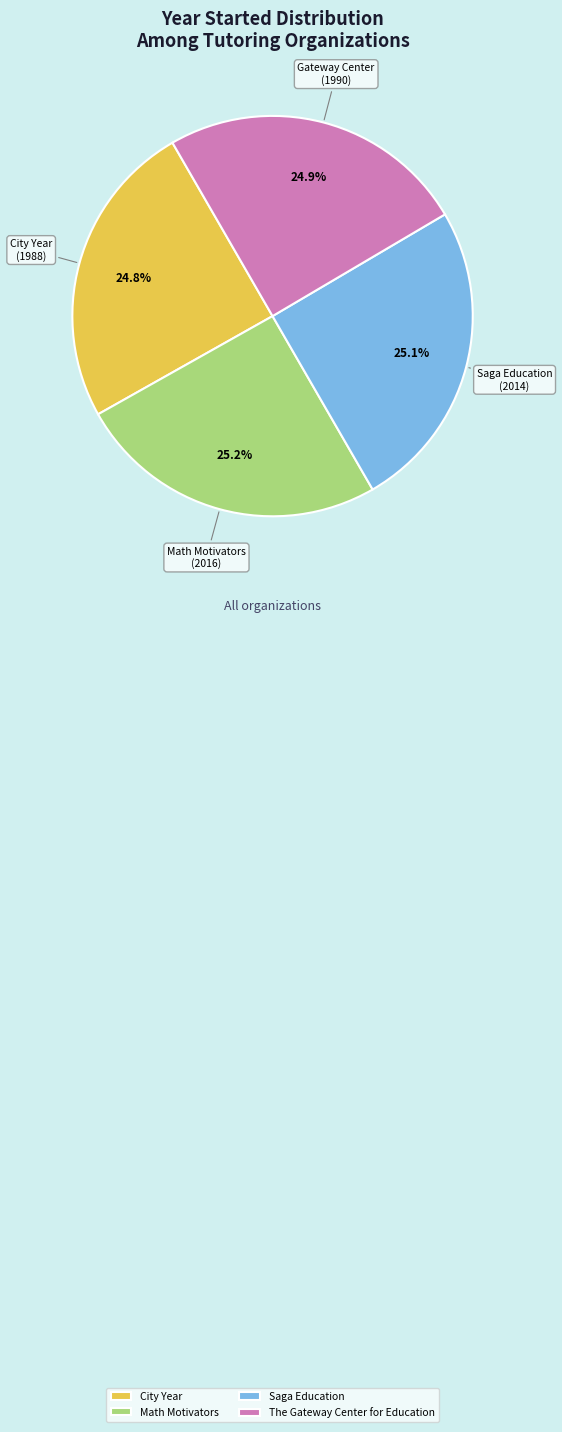

Is there any slice that represents more than half of the pie?

No